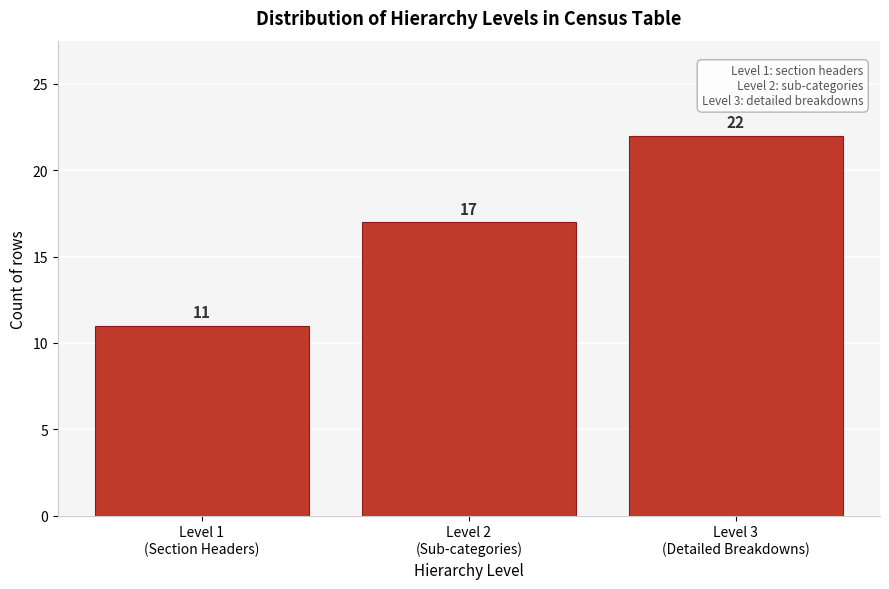

Reading right to left, list all the values displayed in this chart.

22	17	11